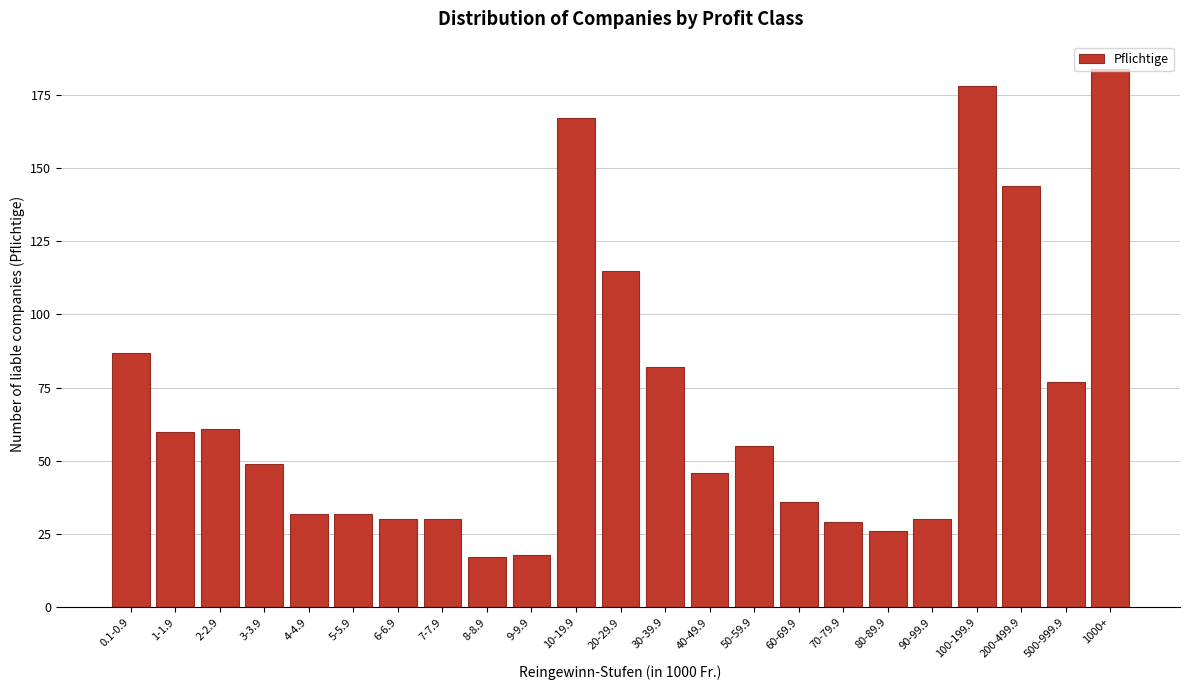

What is the value of the 7th bar from the left?

30